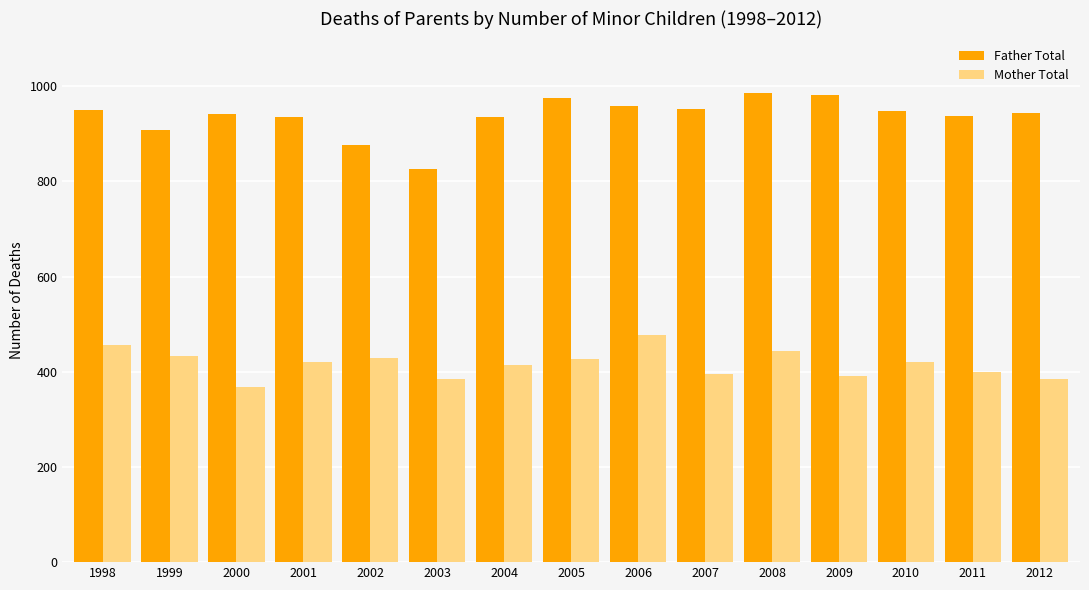

What is the difference between the Father Total values at 2010 and 2000?

5